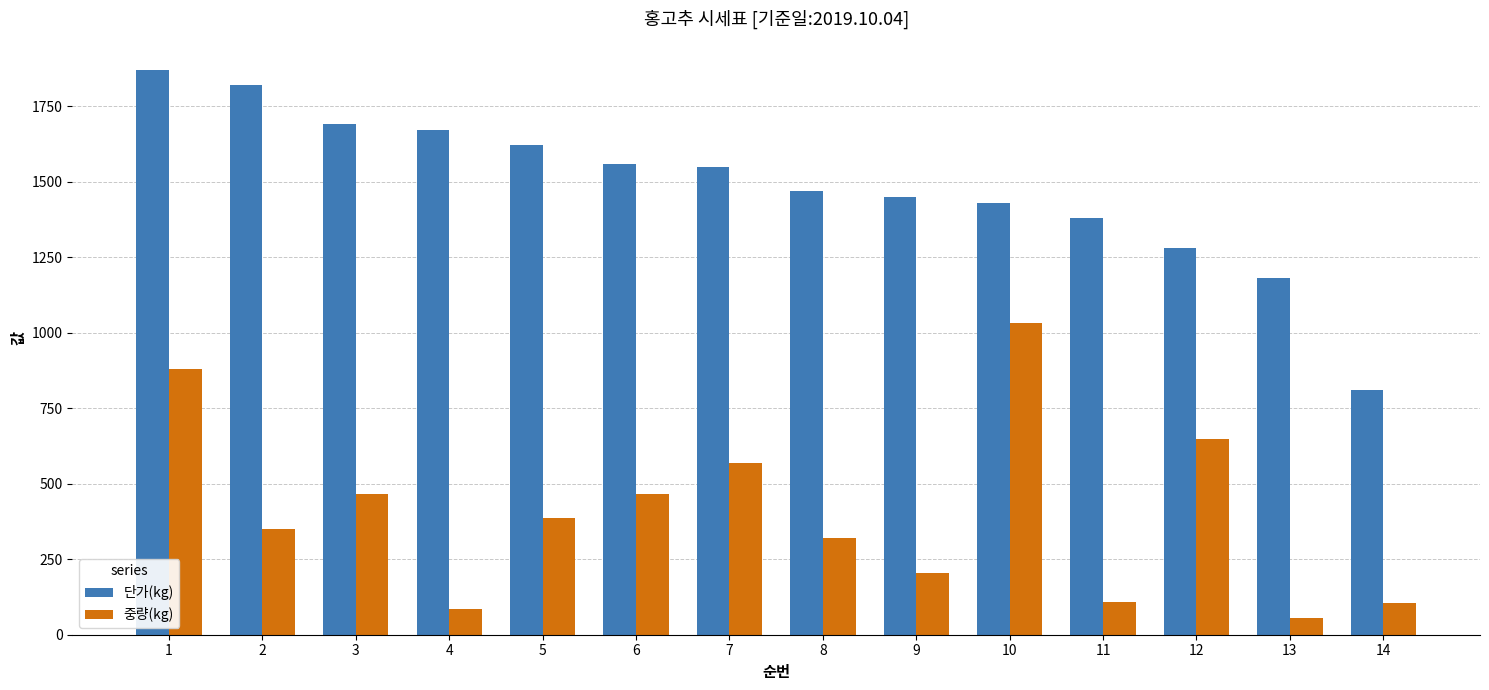

How many bars are there in each group?

2